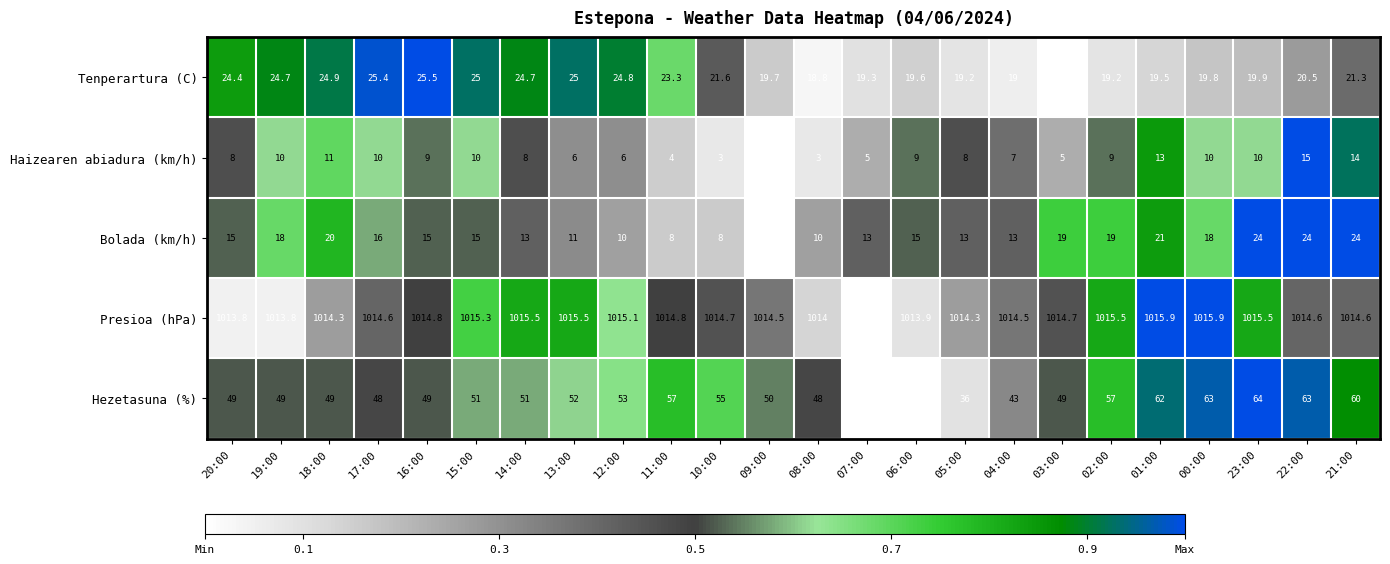

What is the sum of the Bolada (km/h) values at 07:00 and 22:00?

37.0